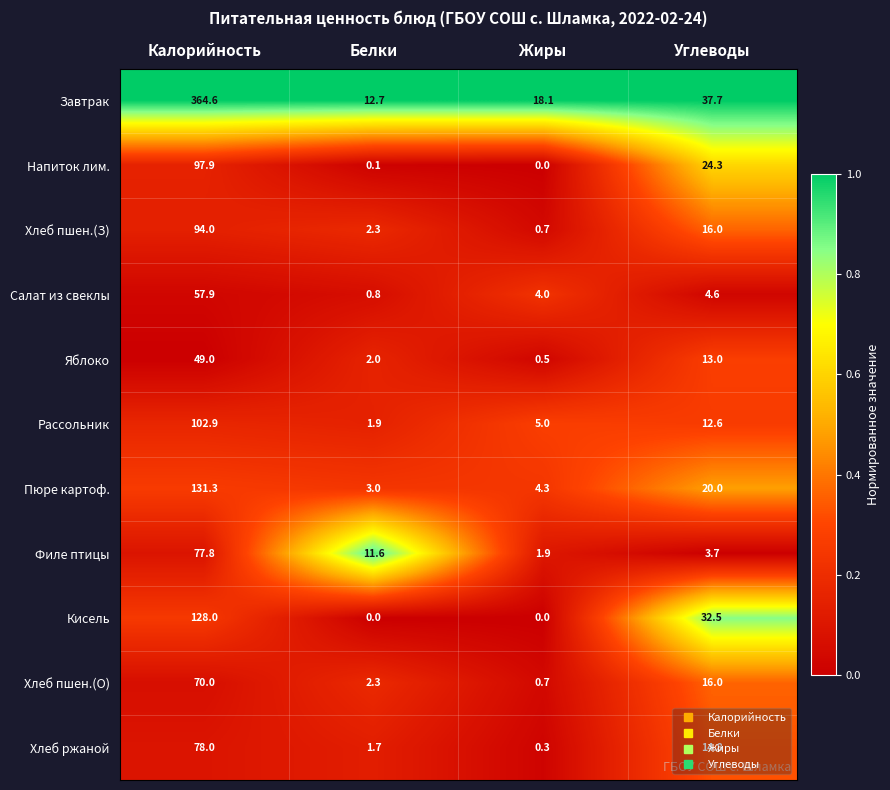

At which label does Хлеб пшен.(З) first exceed 16?

Калорийность